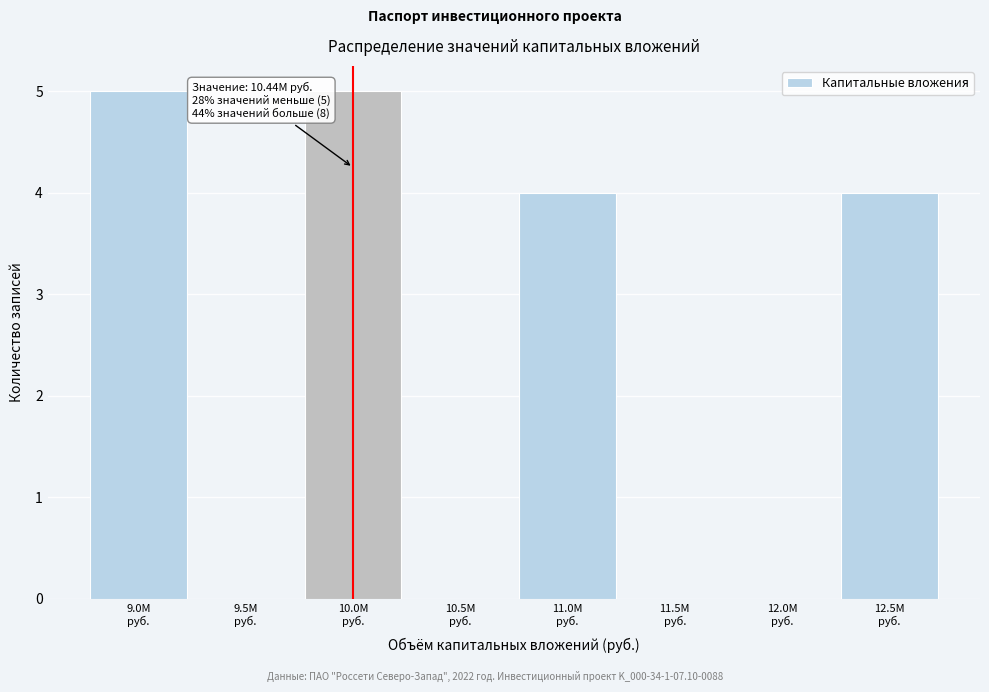

What is the sum of all values?

18